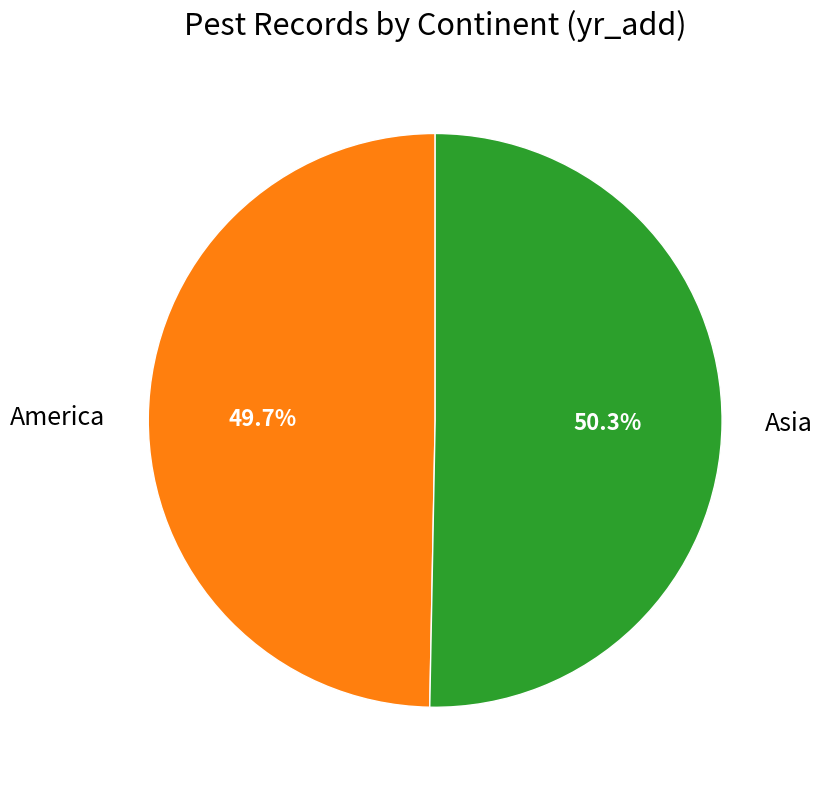

How many segments does this pie chart have?

2